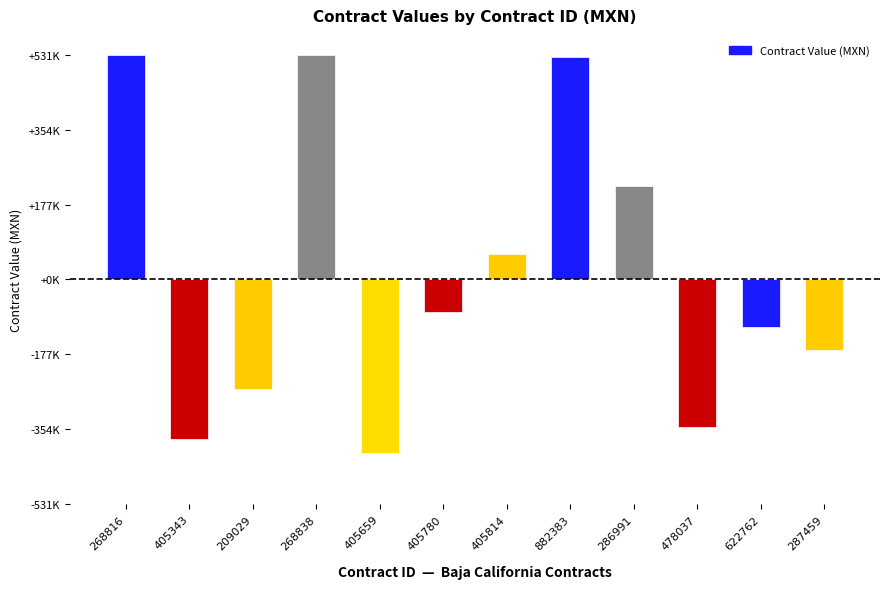

Are the bars horizontal?

No